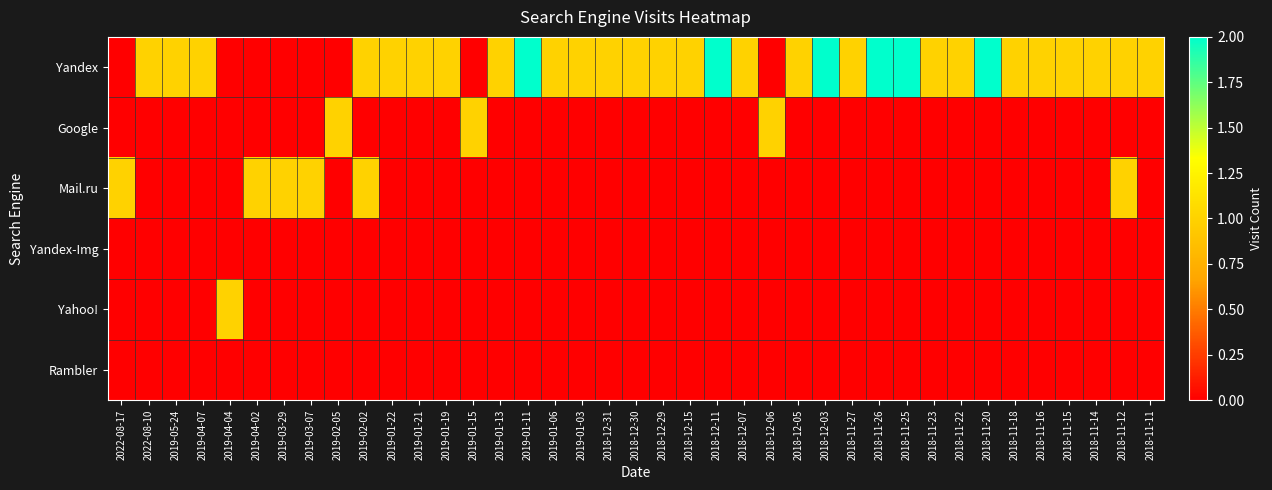

Which series changed the most between 2019-04-04 and 2018-11-11?

Yandex